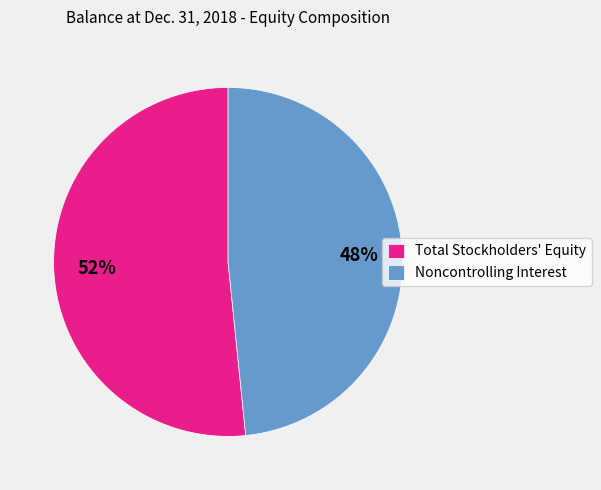

To the nearest percent, what is the combined percentage of Total Stockholders' Equity and Noncontrolling Interest?

100%